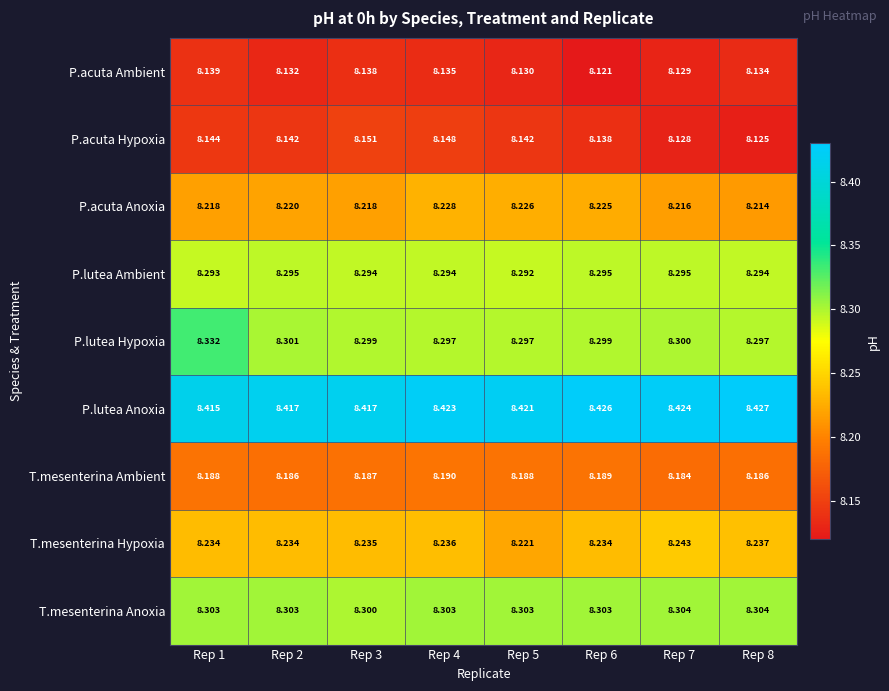

How many distinct data groups are displayed?

9